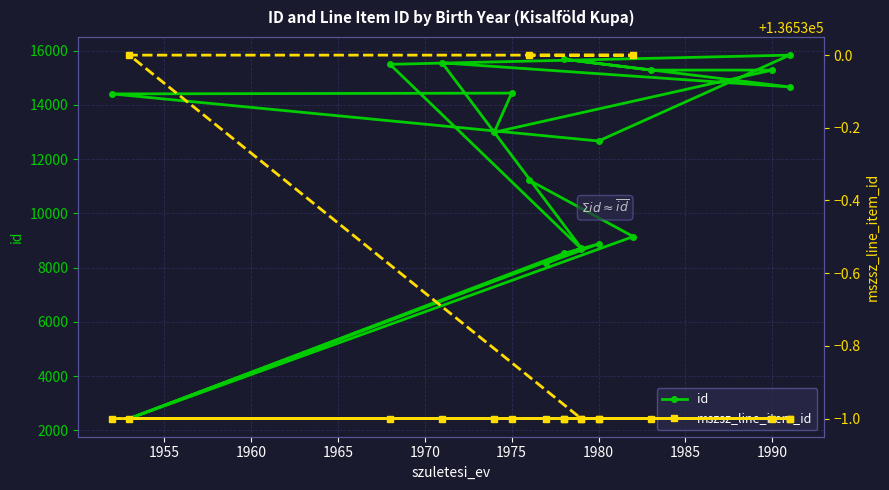

What is the difference between the second highest and second lowest values in the id series?

13244